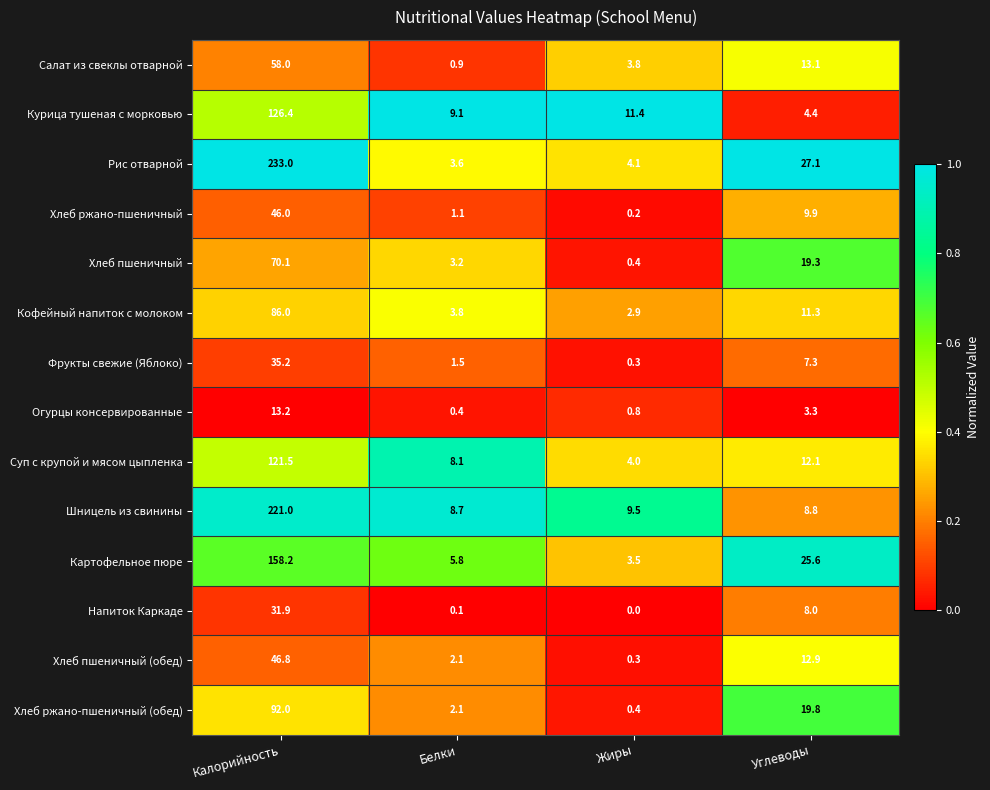

Rank the series at Углеводы from lowest to highest value.

Огурцы консервированные, Курица тушеная с морковью, Фрукты свежие (Яблоко), Напиток Каркаде, Шницель из свинины, Хлеб ржано-пшеничный, Кофейный напиток с молоком, Суп с крупой и мясом цыпленка, Хлеб пшеничный (обед), Салат из свеклы отварной, Хлеб пшеничный, Хлеб ржано-пшеничный (обед), Картофельное пюре, Рис отварной